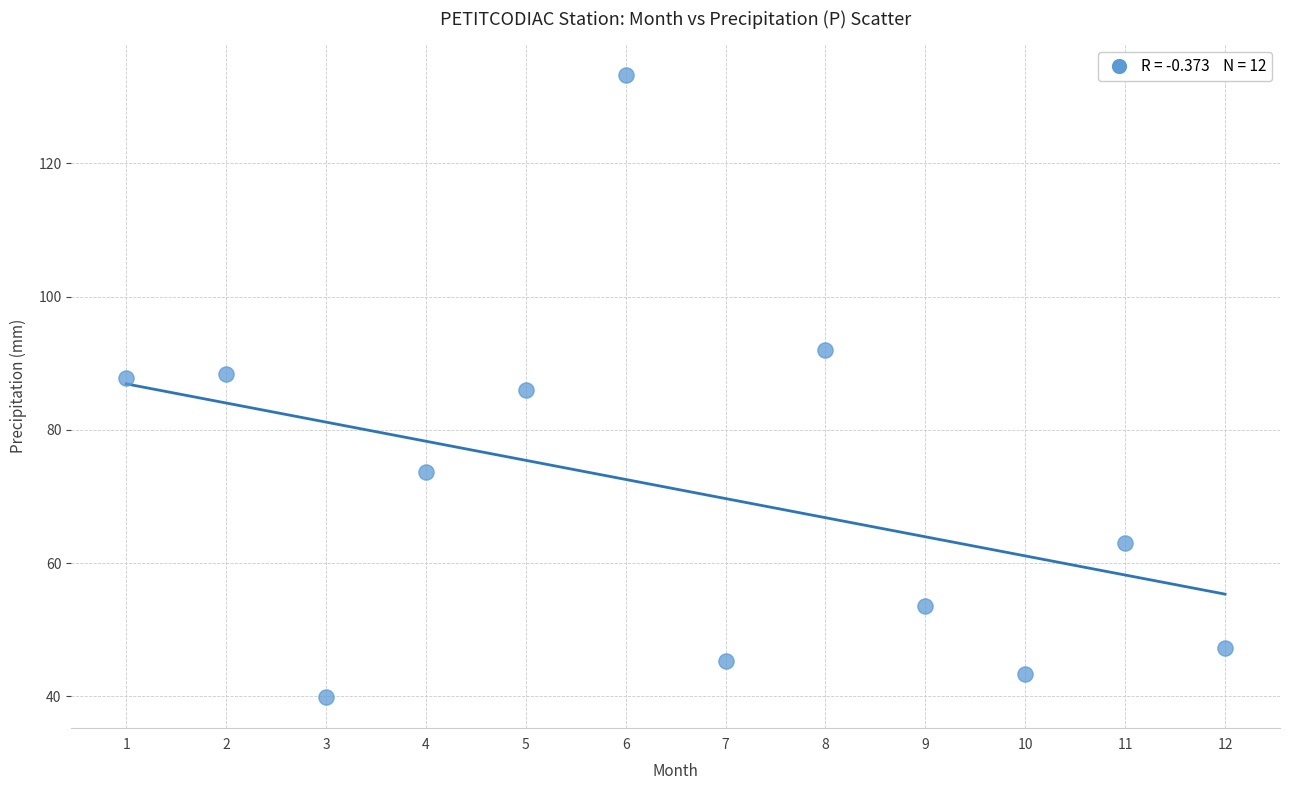

What is the average Y value?

71.1